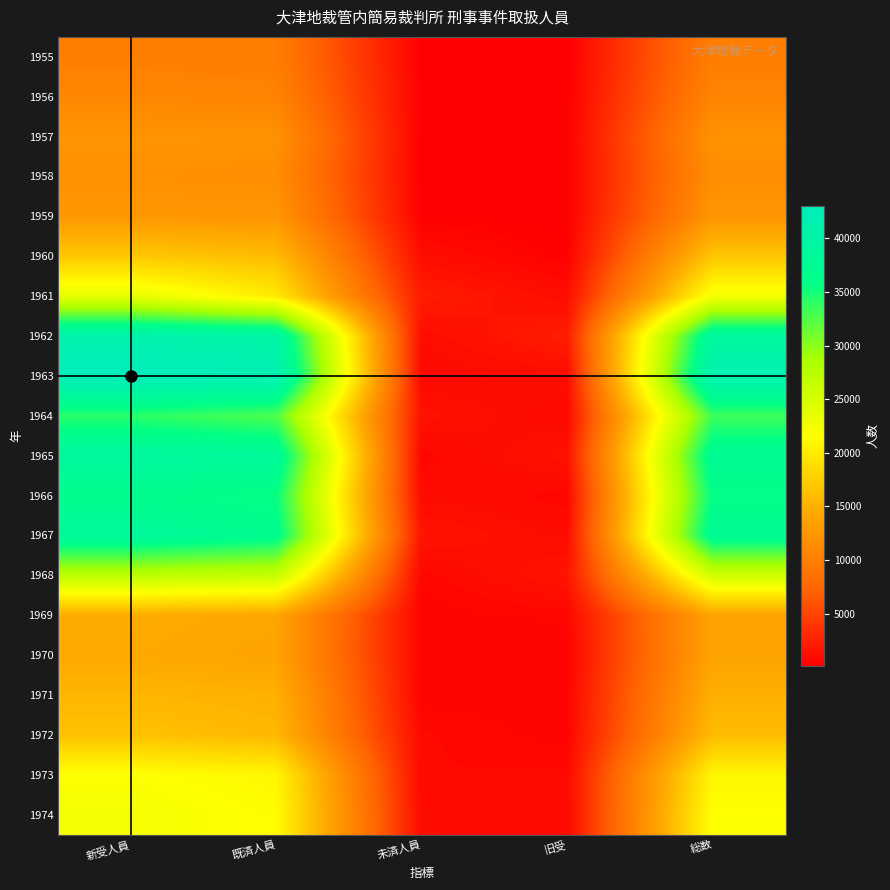

Reading right to left, what are all the values shown in this chart?

1955: 総数=9828	旧受=159	未済人員=247	既済人員=9740	新受人員=9987
1956: 総数=10549	旧受=247	未済人員=302	既済人員=10494	新受人員=10796
1957: 総数=11950	旧受=302	未済人員=263	既済人員=11989	新受人員=12252
1958: 総数=11536	旧受=263	未済人員=255	既済人員=11544	新受人員=11799
1959: 総数=12440	旧受=255	未済人員=330	既済人員=12365	新受人員=12695
1960: 総数=16839	旧受=330	未済人員=1153	既済人員=16016	新受人員=17069
1961: 総数=22459	旧受=1153	未済人員=2172	既済人員=19924	新受人員=23612
1962: 総数=38914	旧受=2172	未済人員=1157	既済人員=39929	新受人員=41086
1963: 総数=41859	旧受=1157	未済人員=852	既済人員=42164	新受人員=43016
1964: 総数=33239	旧受=852	未済人員=1451	既済人員=32640	新受人員=34091
1965: 総数=37546	旧受=1451	未済人員=731	既済人員=38266	新受人員=38997
1966: 総数=35871	旧受=731	未済人員=1031	既済人員=35571	新受人員=36602
1967: 総数=37451	旧受=1031	未済人員=1641	既済人員=36841	新受人員=38482
1968: 総数=25475	旧受=1641	未済人員=707	既済人員=26409	新受人員=27116
1969: 総数=13826	旧受=707	未済人員=490	既済人員=14043	新受人員=14533
1970: 総数=13797	旧受=490	未済人員=571	既済人員=13716	新受人員=14287
1971: 総数=14930	旧受=571	未済人員=519	既済人員=14982	新受人員=15501
1972: 総数=16021	旧受=519	未済人員=876	既済人員=15664	新受人員=16540
1973: 総数=20867	旧受=876	未済人員=834	既済人員=20909	新受人員=21743
1974: 総数=21606	旧受=834	未済人員=1023	既済人員=21417	新受人員=22440